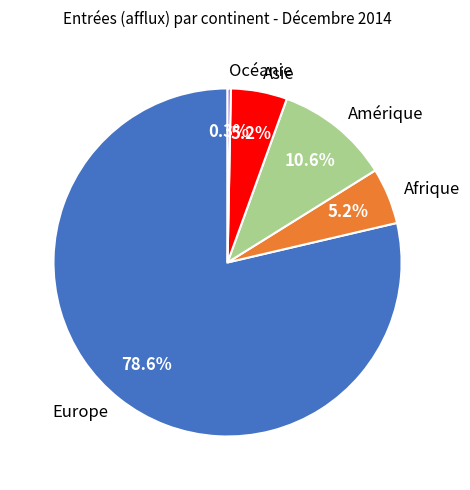

To the nearest percent, what is the difference between the Océanie and Afrique slice percentages?

5%